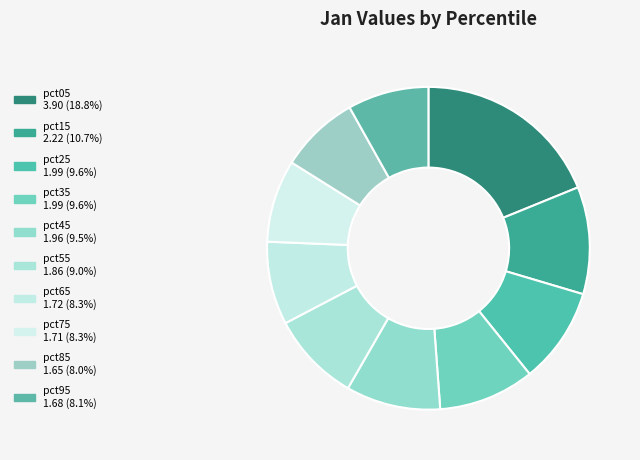

Count the number of slices in the pie.

10